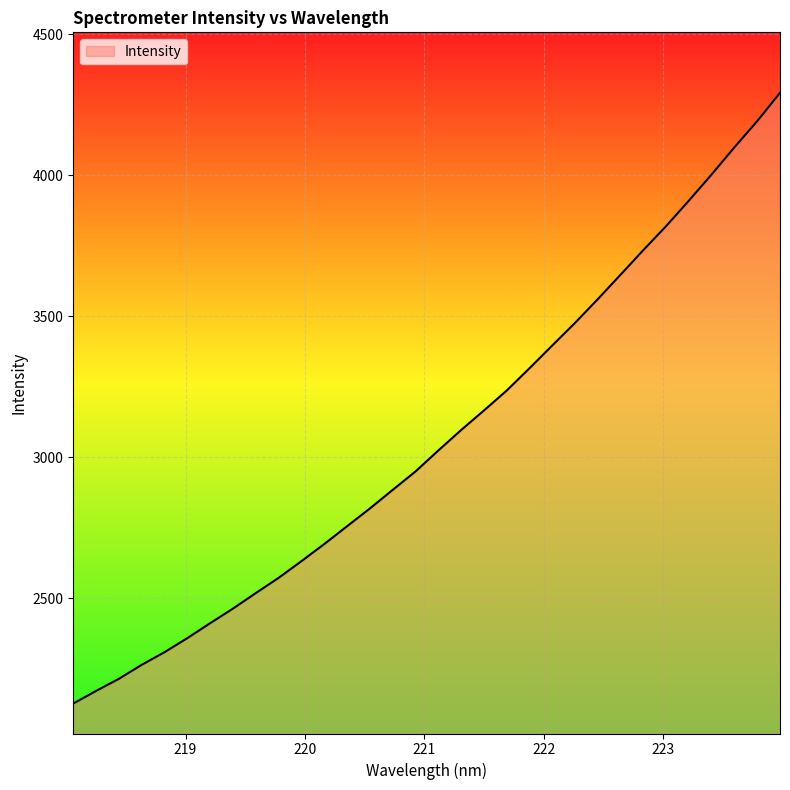

What is the difference between the maximum and minimum values?

2165.2